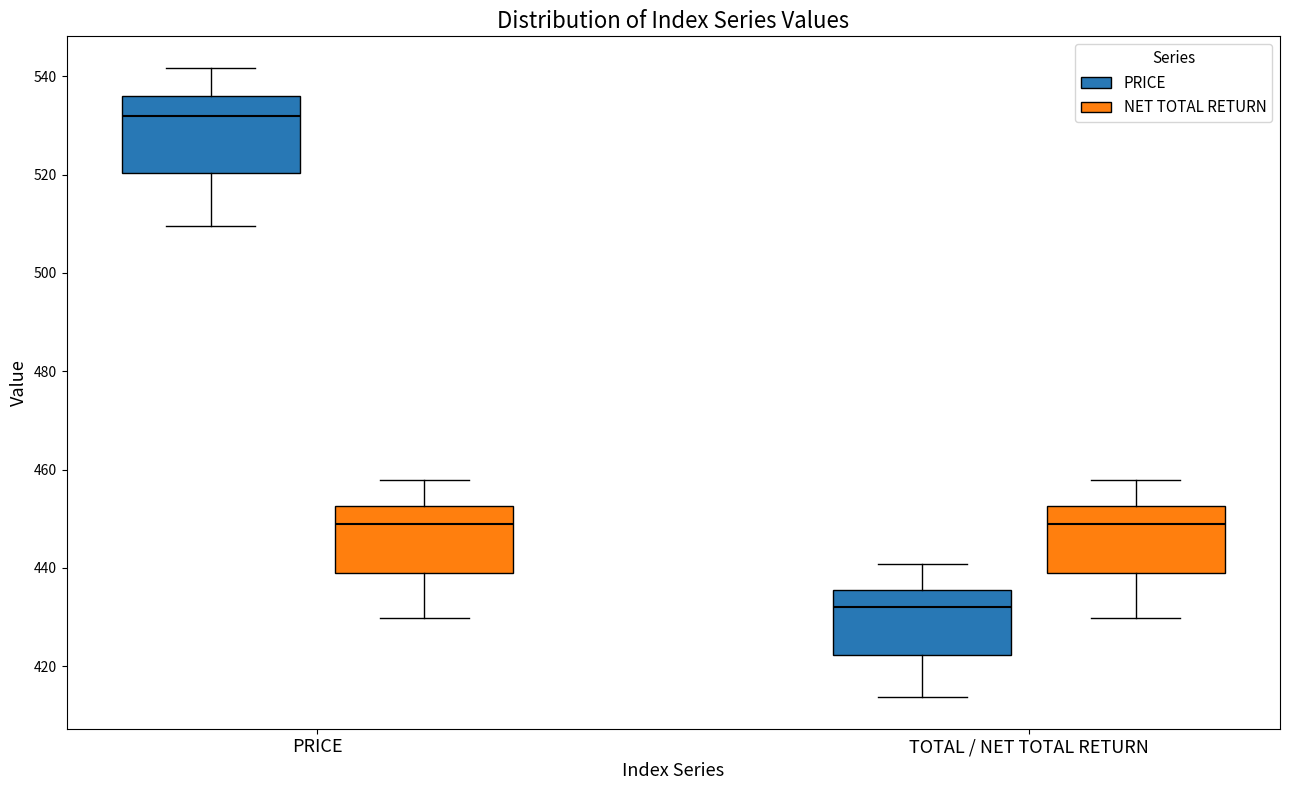

Comparing the boxes themselves (not the whiskers), which one is the tallest?

PRICE (PRICE)